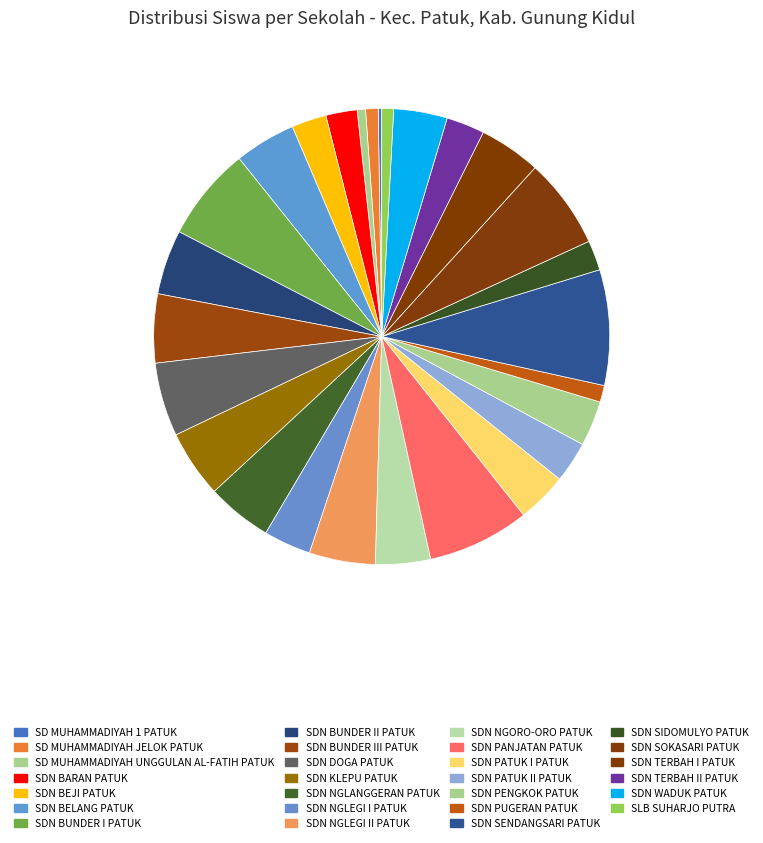

Does SDN PATUK II PATUK represent more than half of the total?

No